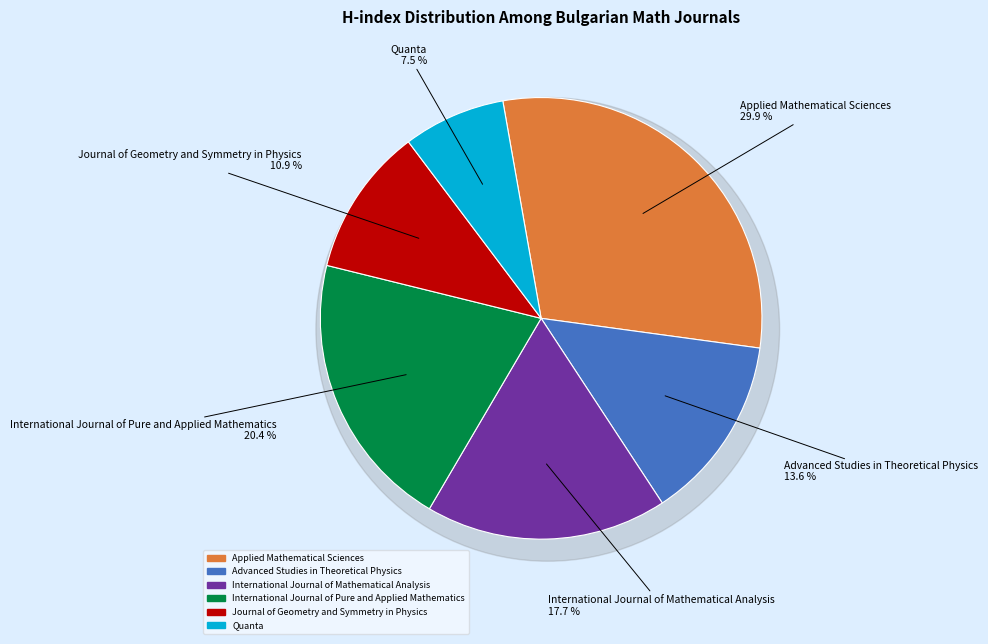

Which has a higher value, Quanta or Journal of Geometry and Symmetry in Physics?

Journal of Geometry and Symmetry in Physics